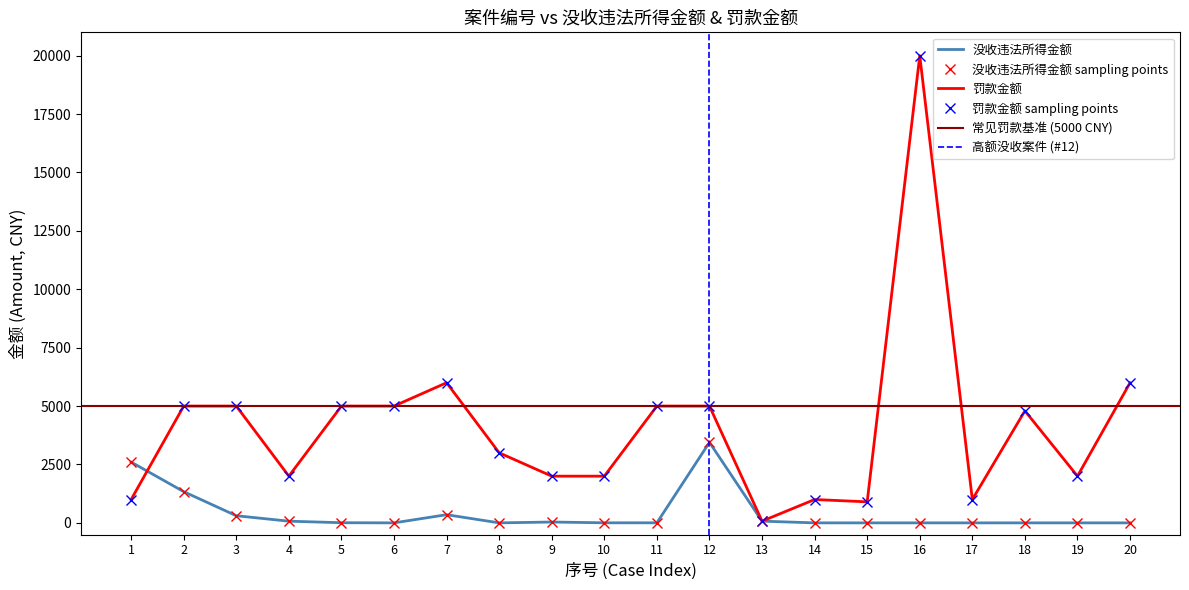

Reading left to right, extract all data points from this chart.

没收违法所得金额: 1=2602.7	2=1336.0	3=305.6	4=72.0	5=6.4	6=0.0	7=350.0	8=0.0	9=36.0	10=2.9	11=2.5	12=3446.6	13=73.6	14=0.0	15=0.0	16=0.0	17=0.0	18=0.0	19=0.0	20=0.0
罚款金额: 1=1000.0	2=5000.0	3=5000.0	4=2000.0	5=5000.0	6=5000.0	7=6000.0	8=3000.0	9=2000.0	10=2000.0	11=5000.0	12=5000.0	13=73.6	14=1000.0	15=900.0	16=20000.0	17=1000.0	18=4797.0	19=2000.0	20=5998.0